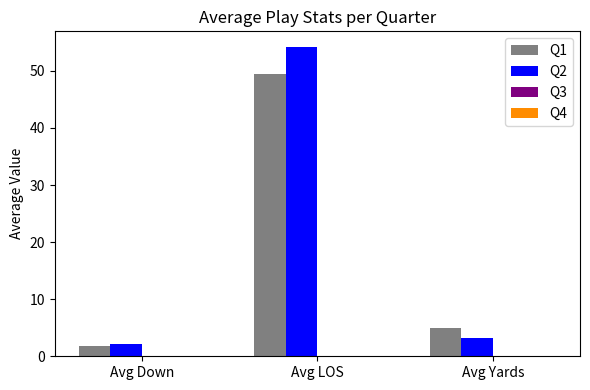

What is the difference between the Q1 values at Avg LOS and Avg Down?

47.5